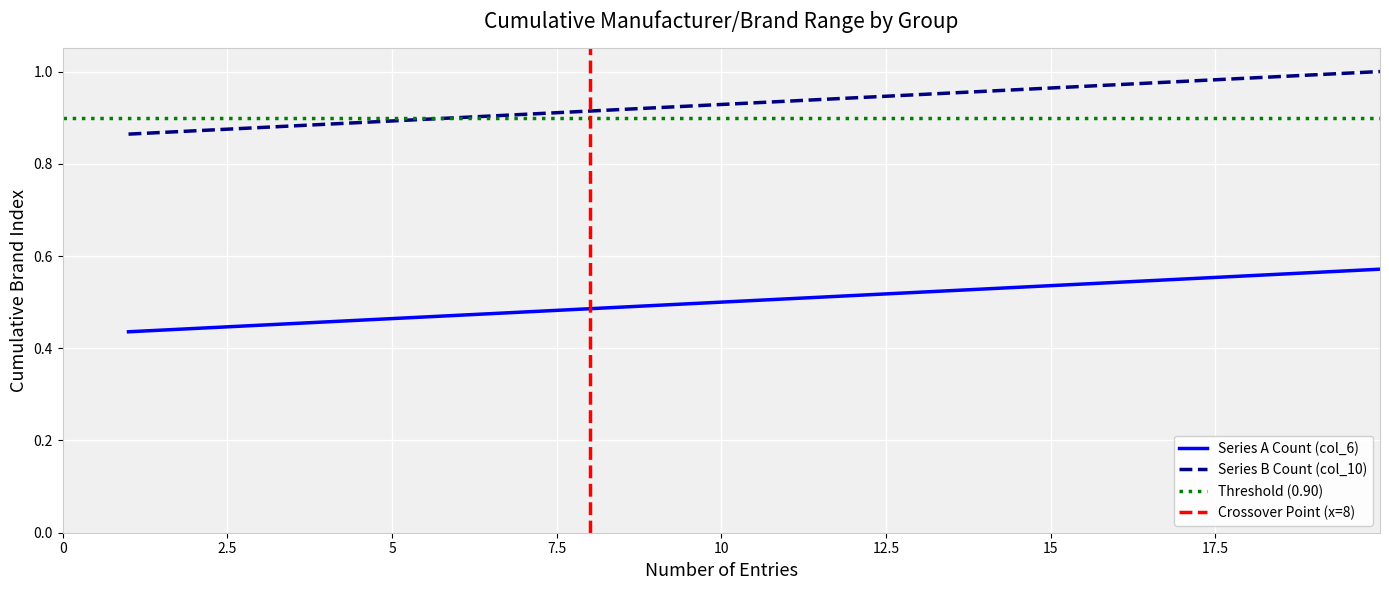

Does the chart display data point markers on the line(s)?

No